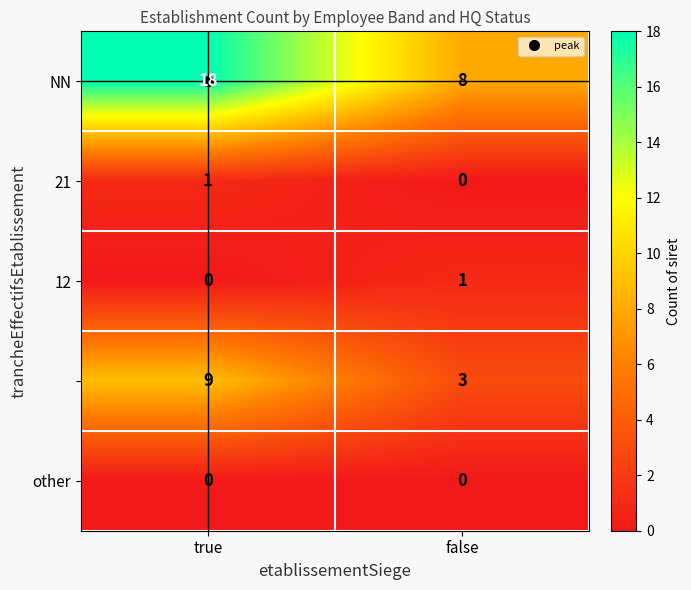

What is the maximum value shown in the chart?

18